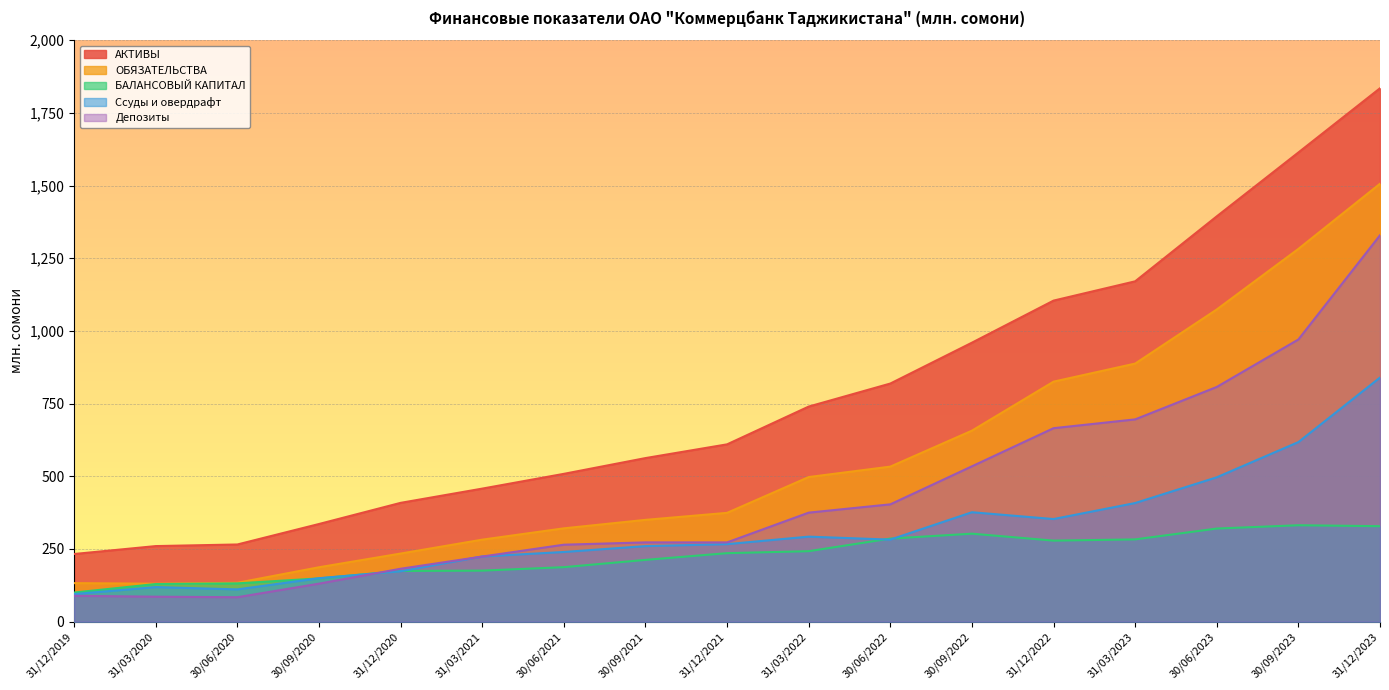

At 31/12/2022, list the series in order from smallest to largest.

БАЛАНСОВЫЙ КАПИТАЛ, Ссуды и овердрафт, Депозиты, ОБЯЗАТЕЛЬСТВА, АКТИВЫ